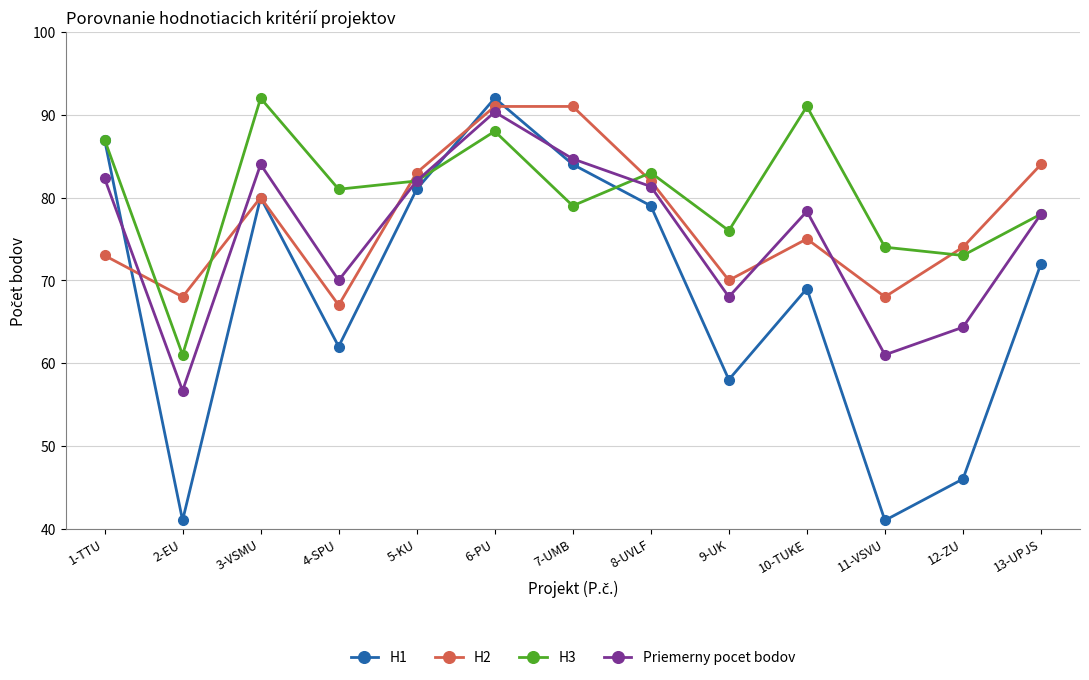

How many data points does each series have?

13